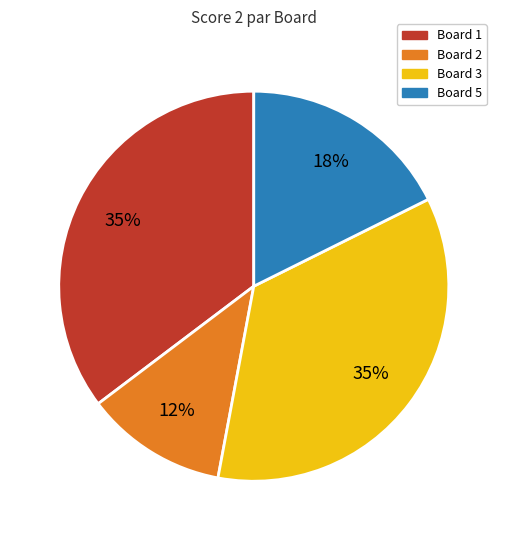

Do Board 2 and Board 1 together represent more than half of the pie?

No